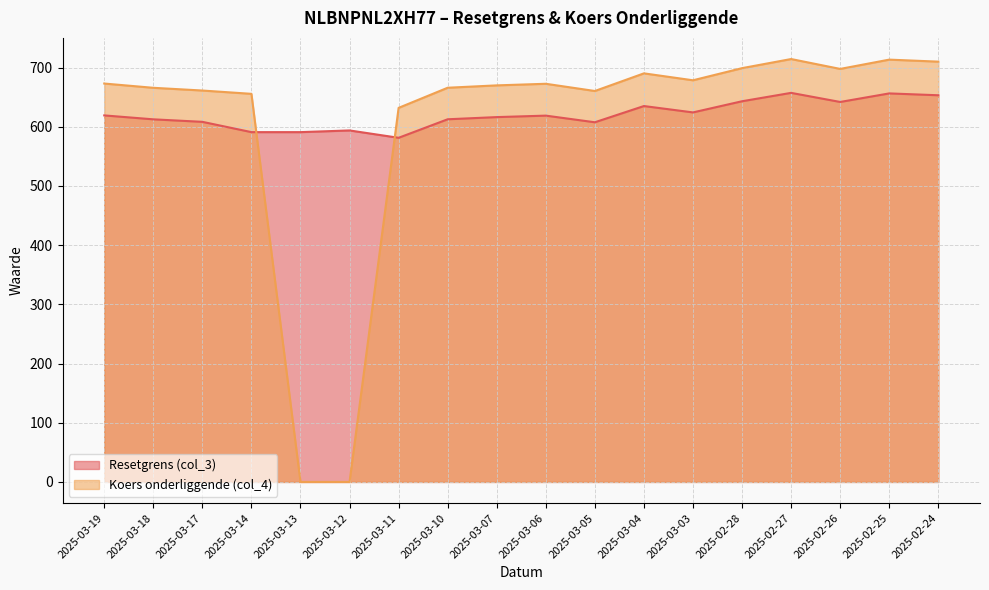

What is the label of the 4th point from the left?

2025-03-14